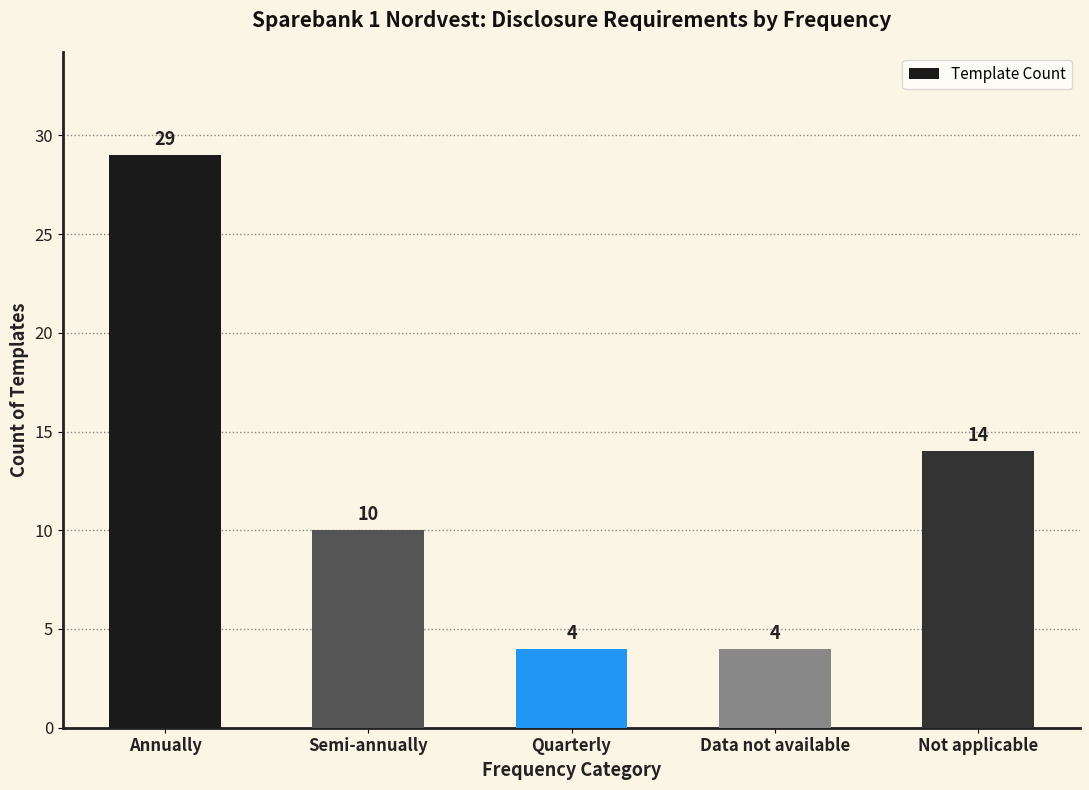

At which category does the chart reach its peak across all series?

Annually